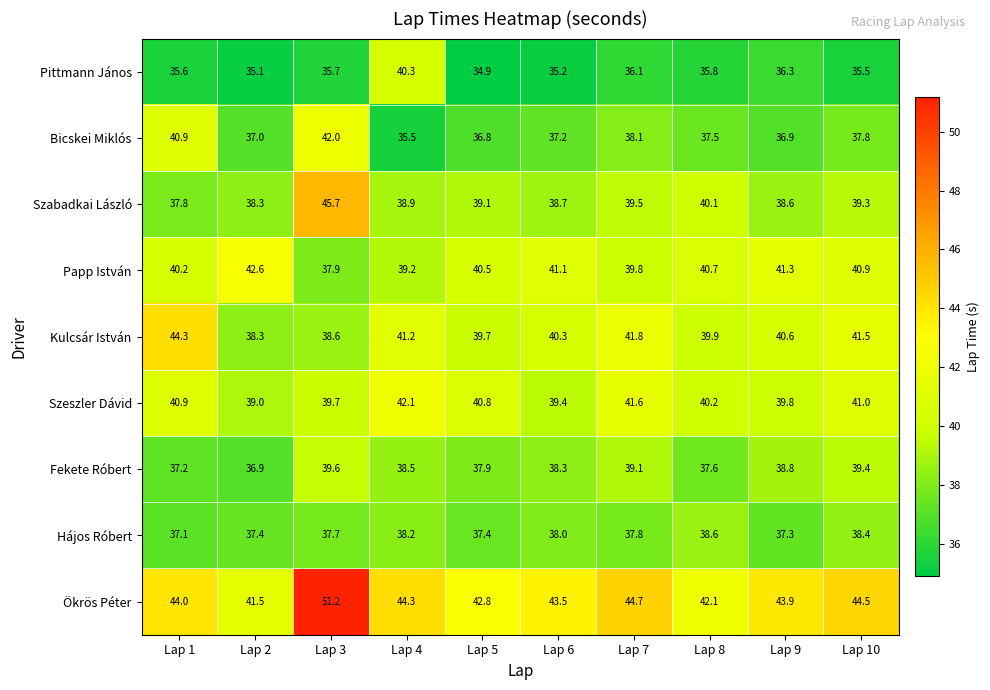

Which label corresponds to the largest value in the chart?

Lap 3